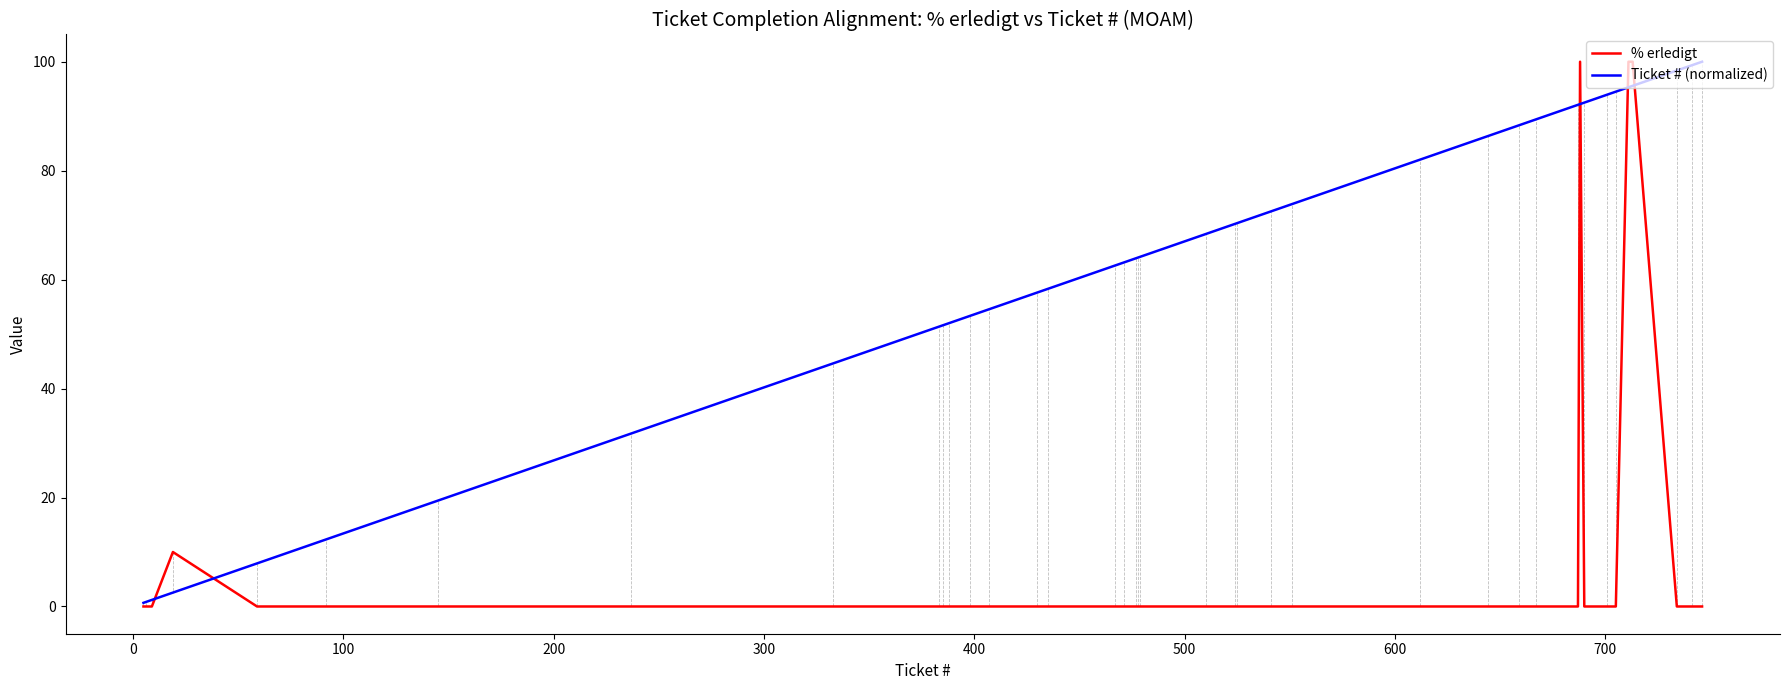

Rank the series by their average value, from lowest to highest.

% erledigt, Ticket # (normalized)